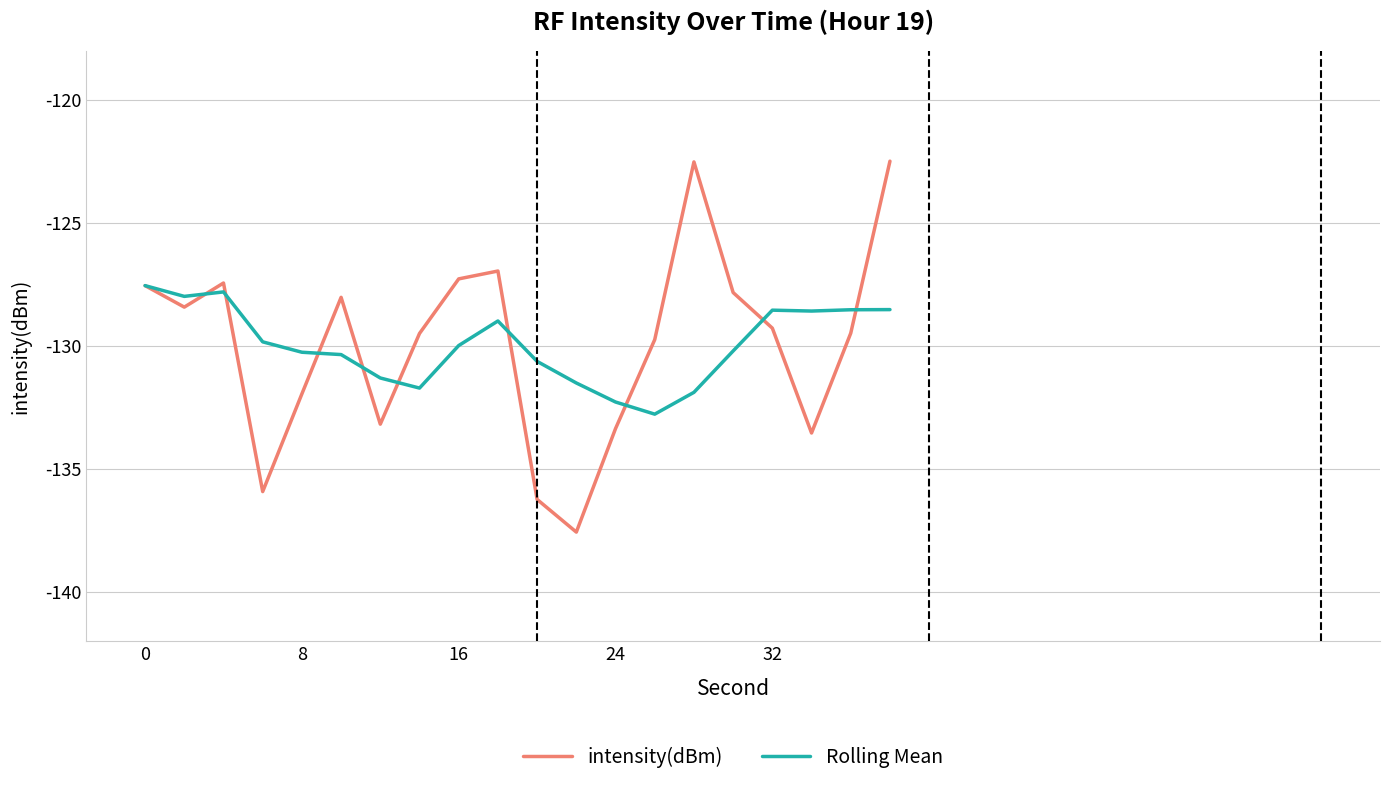

Which series has the widest spread of values?

intensity(dBm)